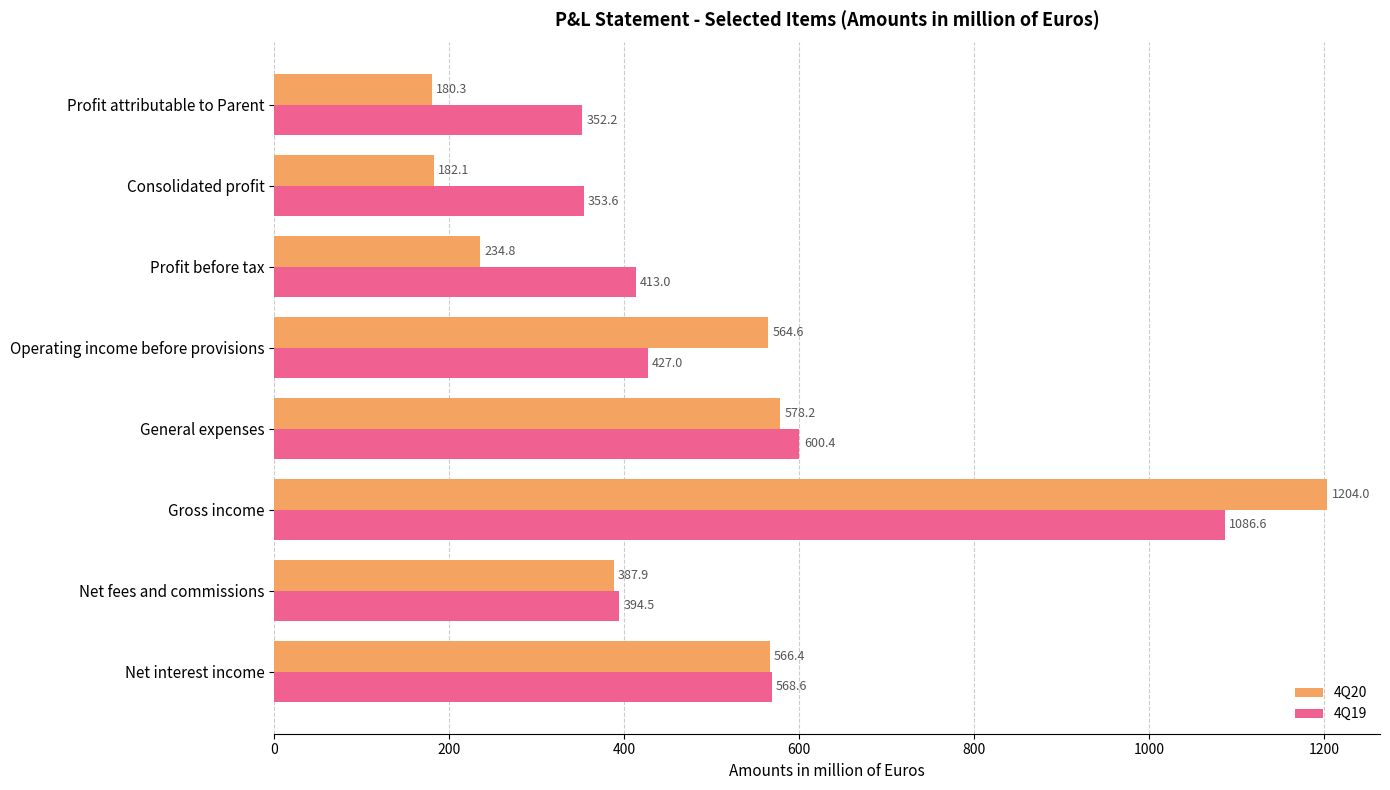

Which series has the widest spread of values?

4Q20